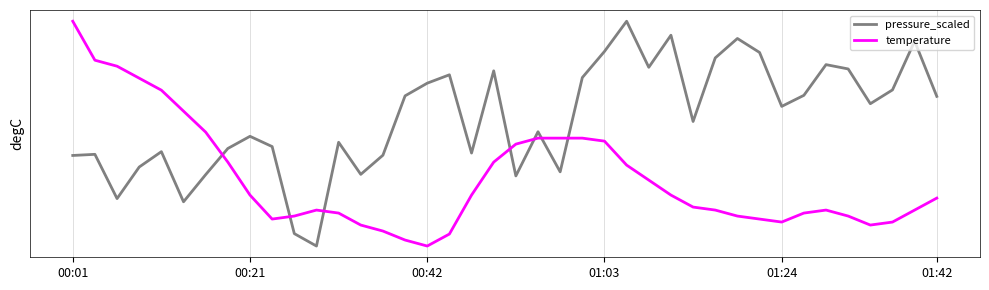

Does the chart have visible grid lines?

Yes